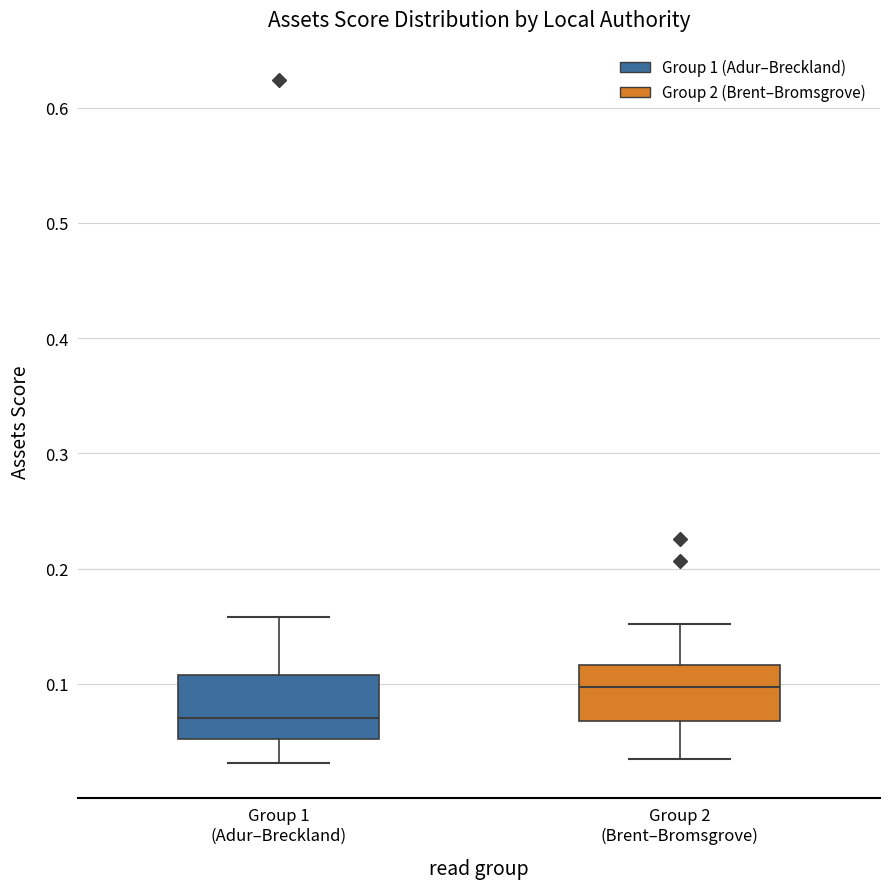

Where is the lower edge of the box for Group 1 (Adur–Breckland) on the y-axis? The values are not printed on the chart, so give them approximately, as read against the axis.

0.05